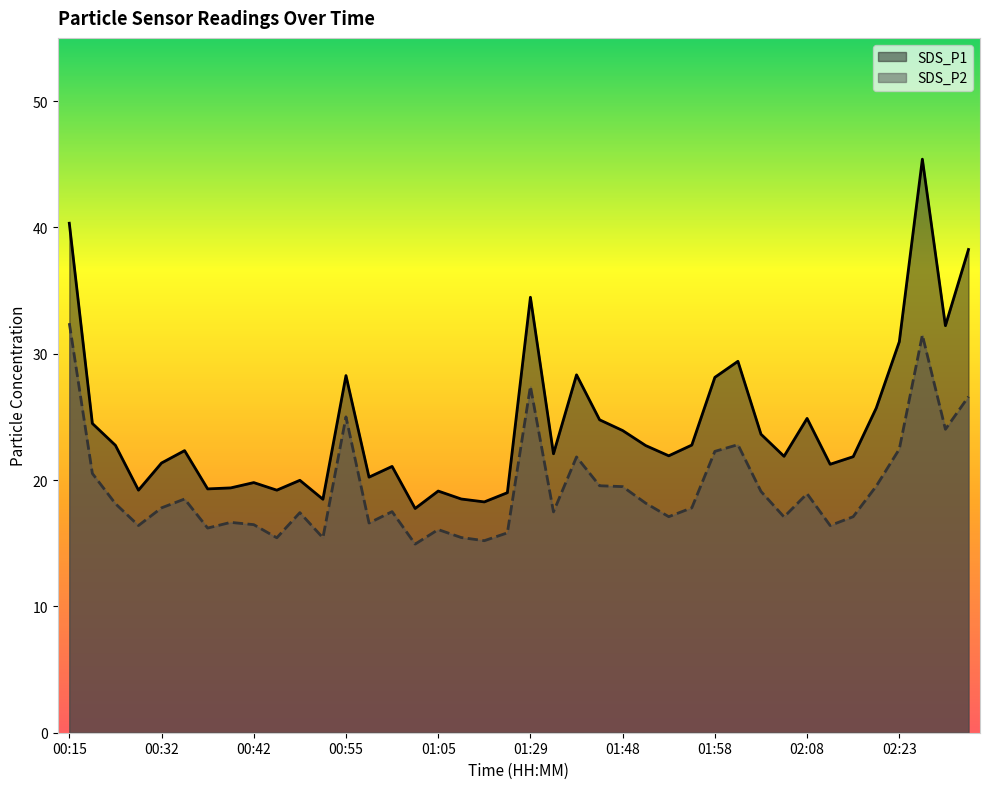

What is the difference between the SDS_P1 values at 02:05 and 00:24?

2.6